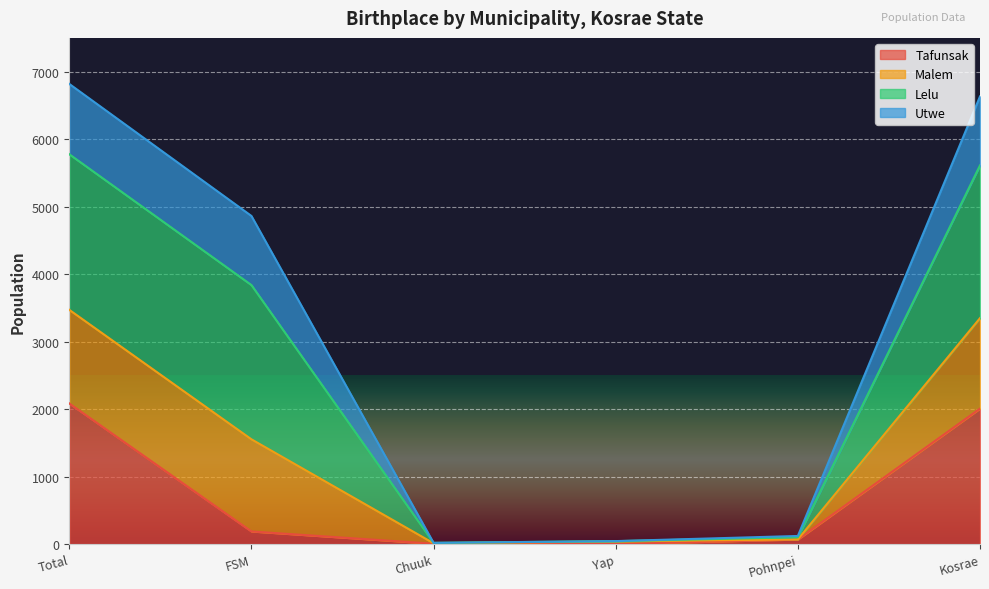

The Tafunsak series shows 2084 at Total. True or false?

True